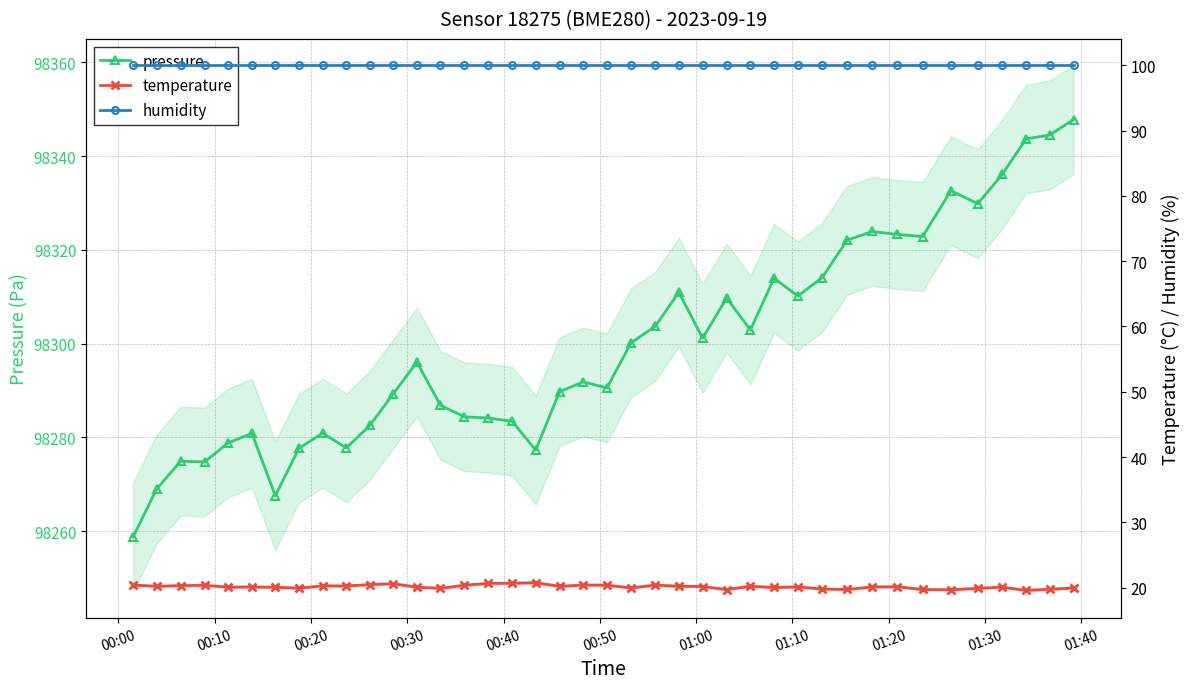

How many categories are shown in the chart?

40